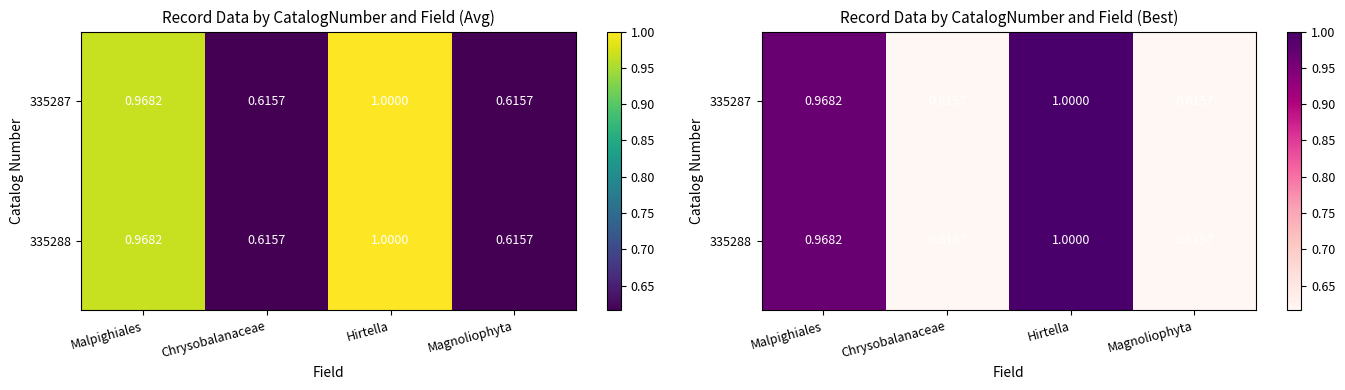

List the labels in order of 335288 value, smallest first.

Chrysobalanaceae, Magnoliophyta, Malpighiales, Hirtella